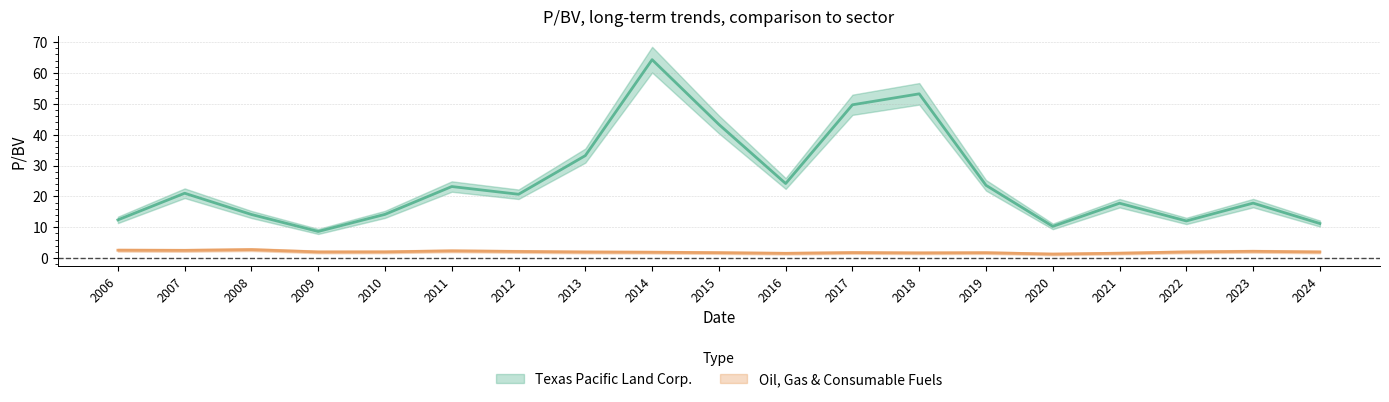

Does the chart have visible grid lines?

Yes